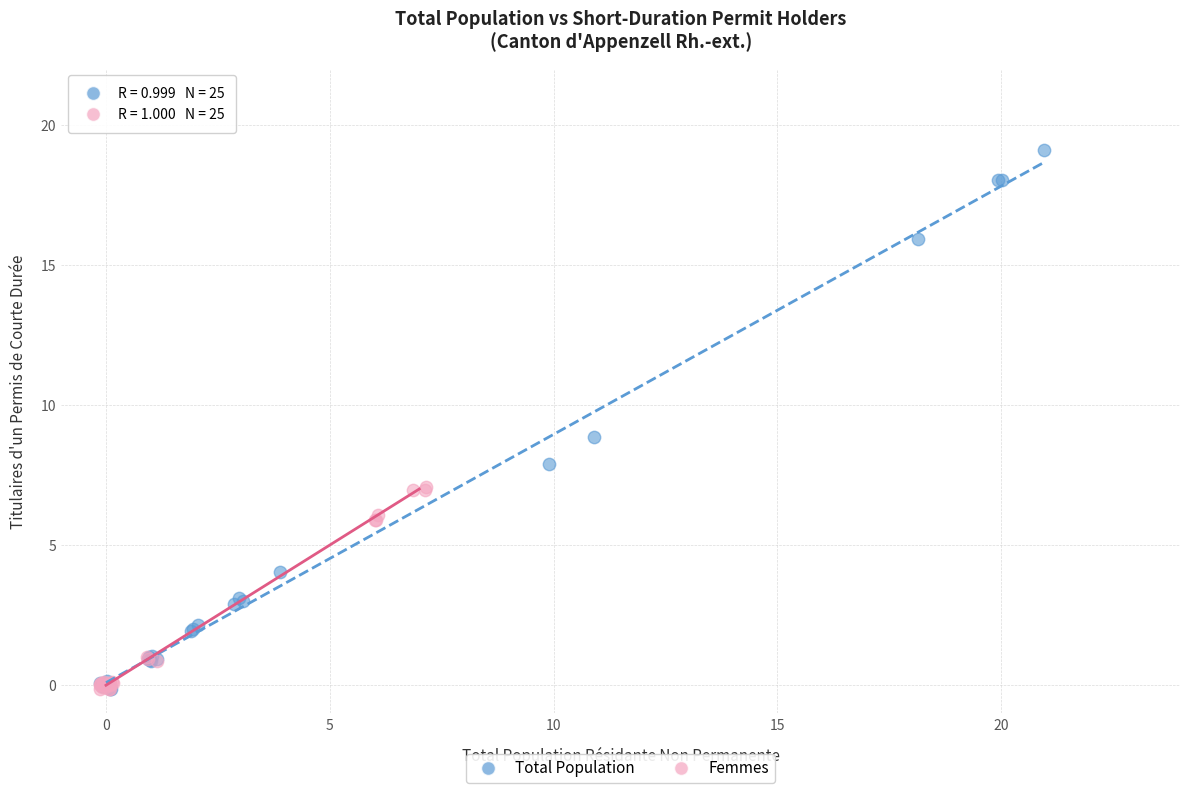

What are all the series names shown in the legend?

Total Population, Femmes